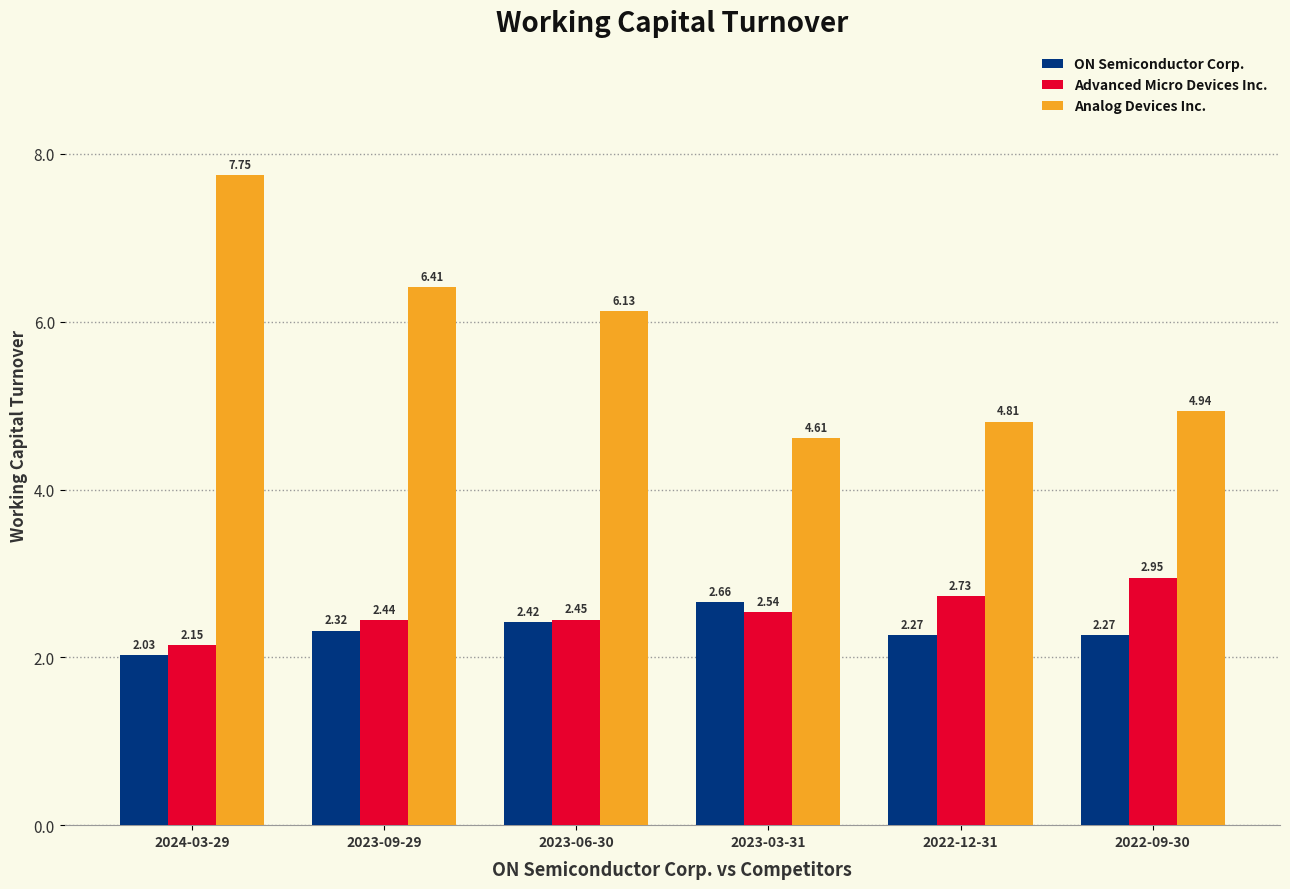

The value of Analog Devices Inc. at 2023-03-31 is 6.7. True or false?

False